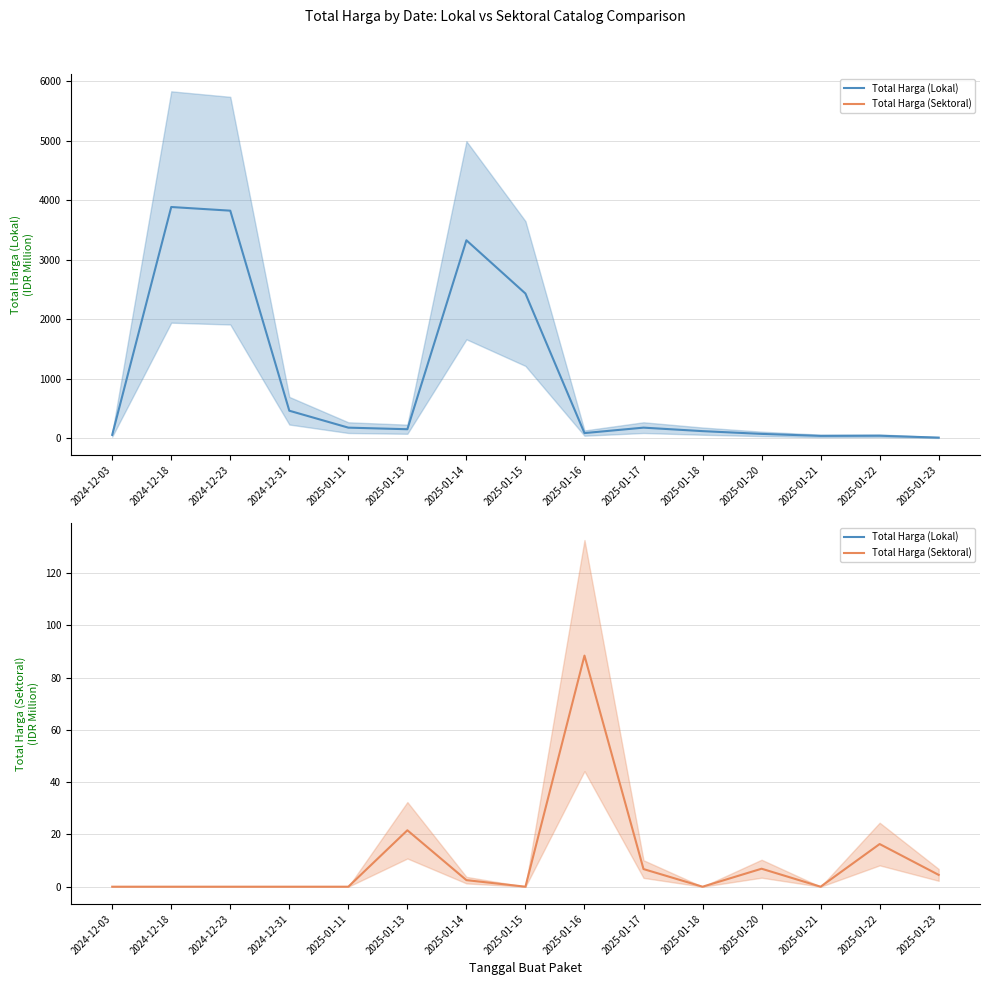

Reading left to right, extract all data points from this chart.

Total Harga (Lokal): 2024-12-03=58.3	2024-12-18=3889.4	2024-12-23=3827.8	2024-12-31=464.4	2025-01-11=179.9	2025-01-13=153.3	2025-01-14=3330.0	2025-01-15=2434.6	2025-01-16=88.4	2025-01-17=180.0	2025-01-18=121.3	2025-01-20=75.0	2025-01-21=41.4	2025-01-22=43.9	2025-01-23=12.5
Total Harga (Sektoral): 2024-12-03=0.0	2024-12-18=0.0	2024-12-23=0.0	2024-12-31=0.0	2025-01-11=0.0	2025-01-13=21.6	2025-01-14=2.5	2025-01-15=0.0	2025-01-16=88.4	2025-01-17=6.7	2025-01-18=0.0	2025-01-20=6.9	2025-01-21=0.0	2025-01-22=16.3	2025-01-23=4.5